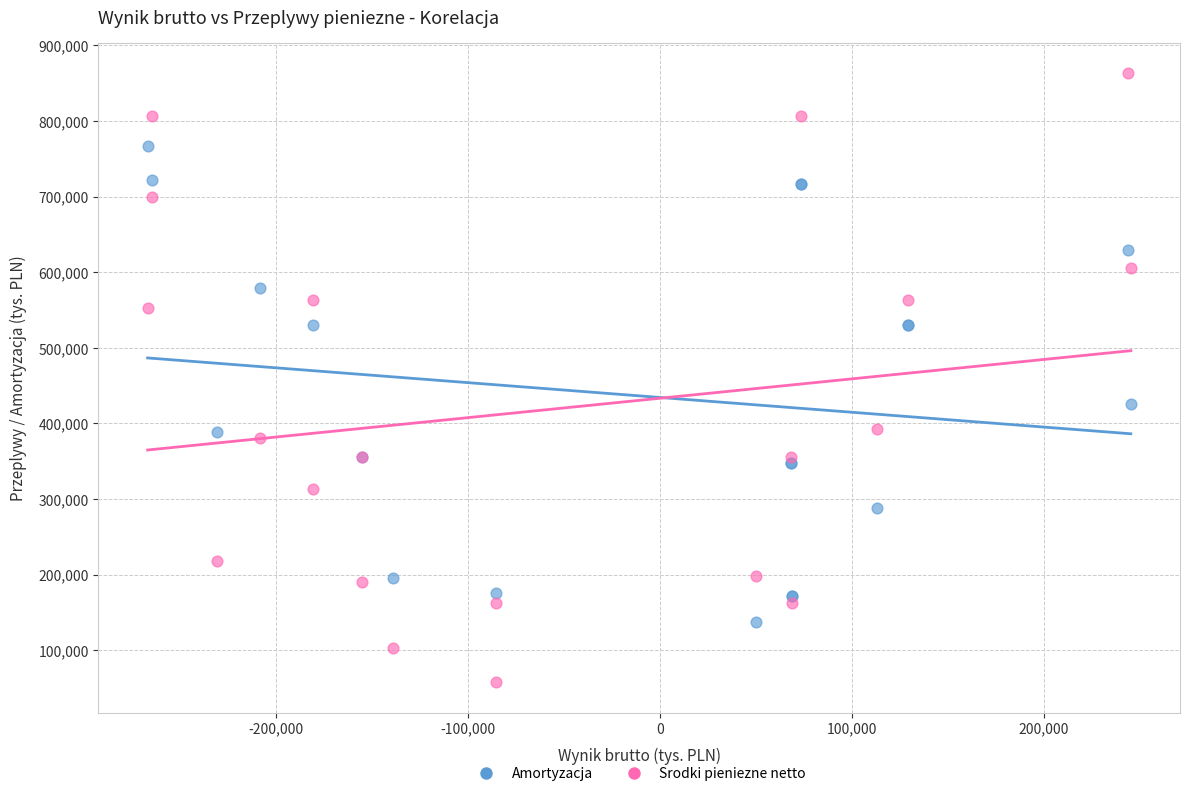

Which series reaches the minimum Y coordinate?

Srodki pieniezne netto